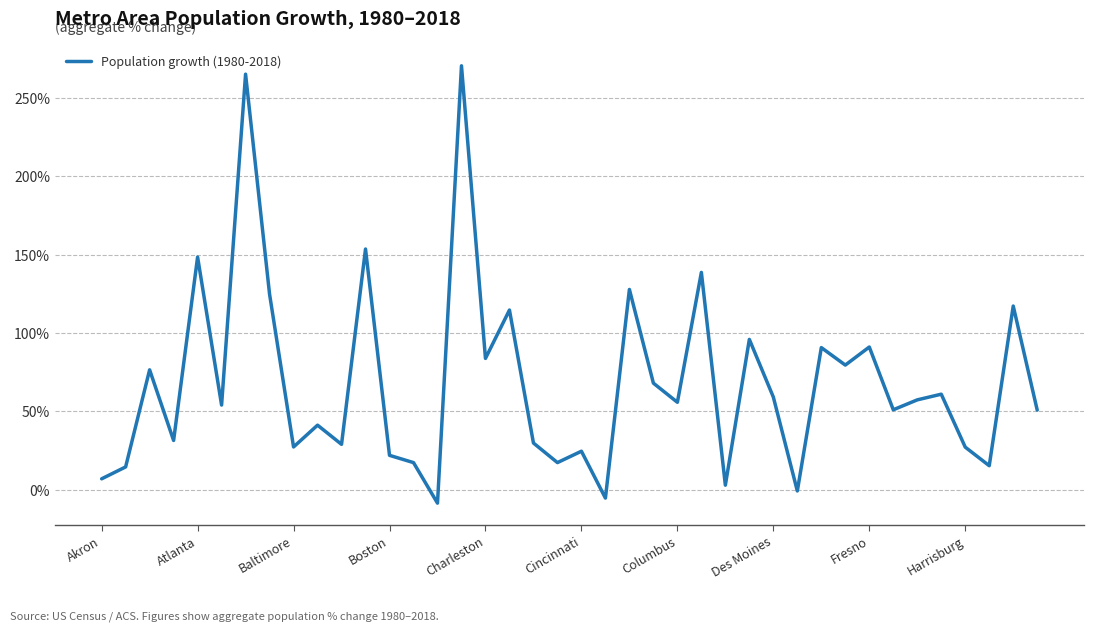

What is the difference between the maximum and minimum values?

279.0